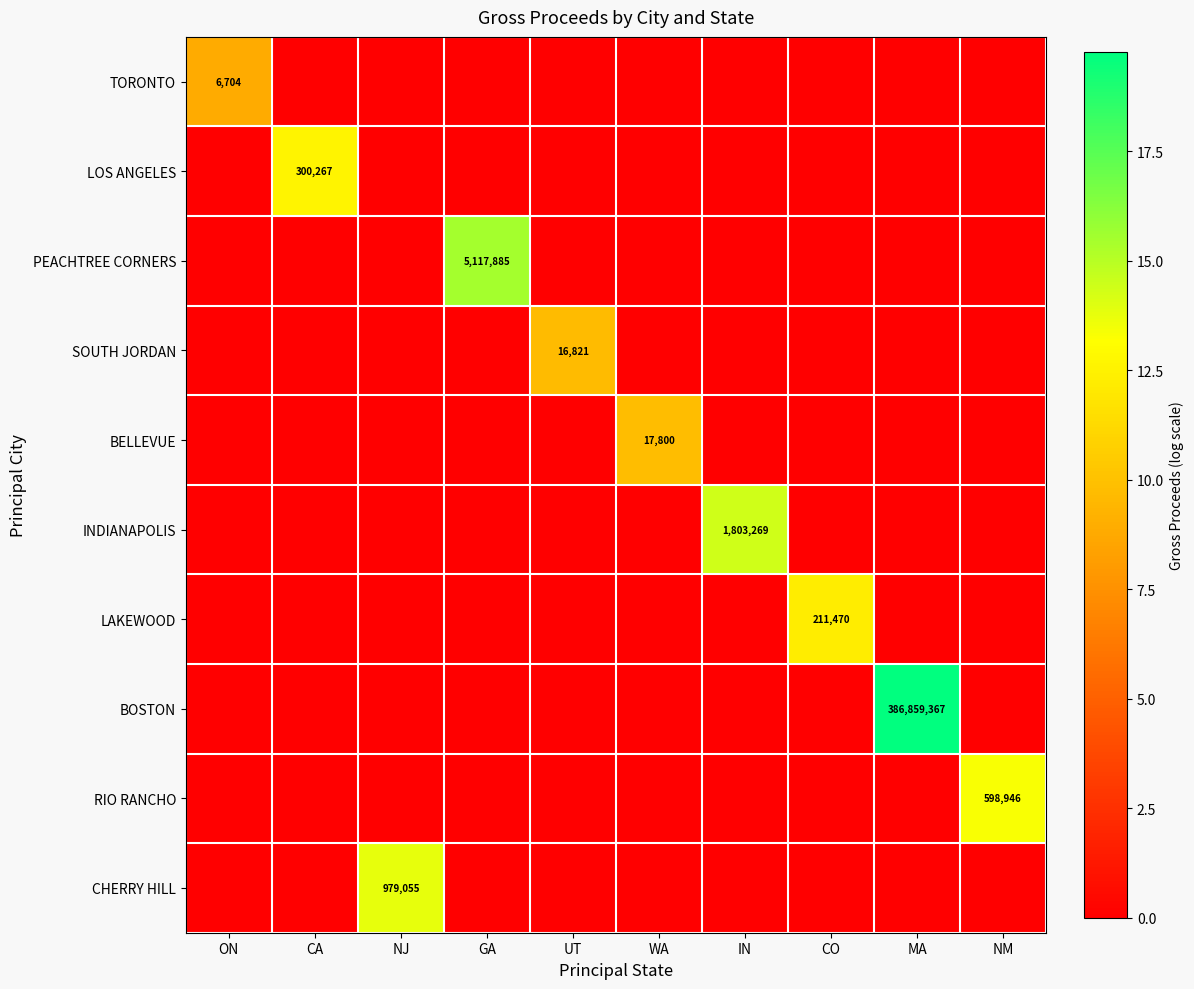

At which category is the sum across all series the highest?

MA